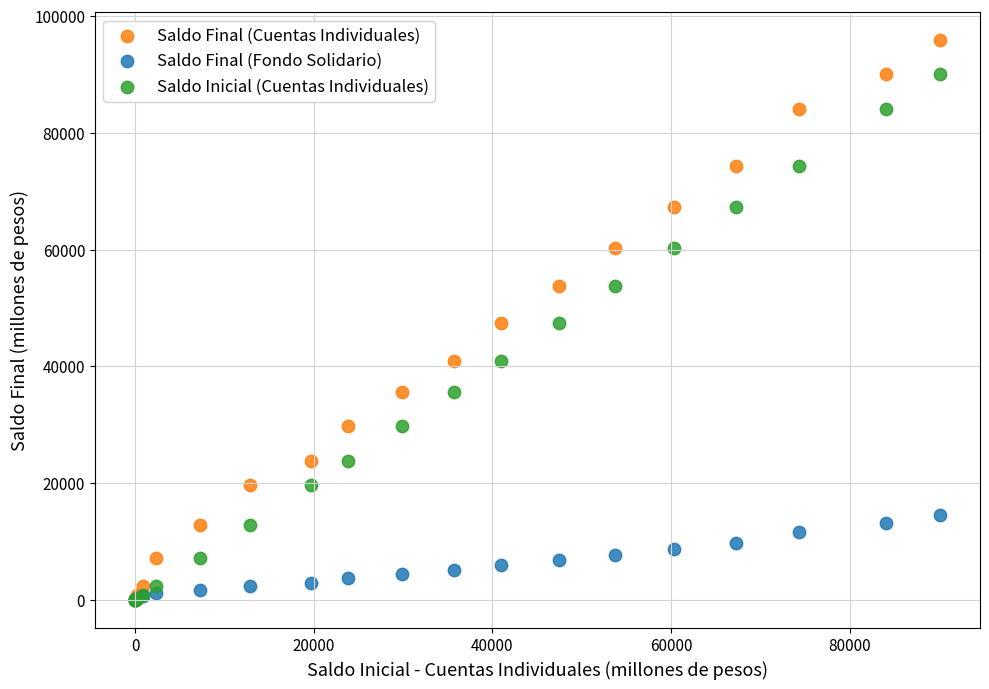

What are all the series names shown in the legend?

Saldo Final (Cuentas Individuales), Saldo Final (Fondo Solidario), Saldo Inicial (Cuentas Individuales)